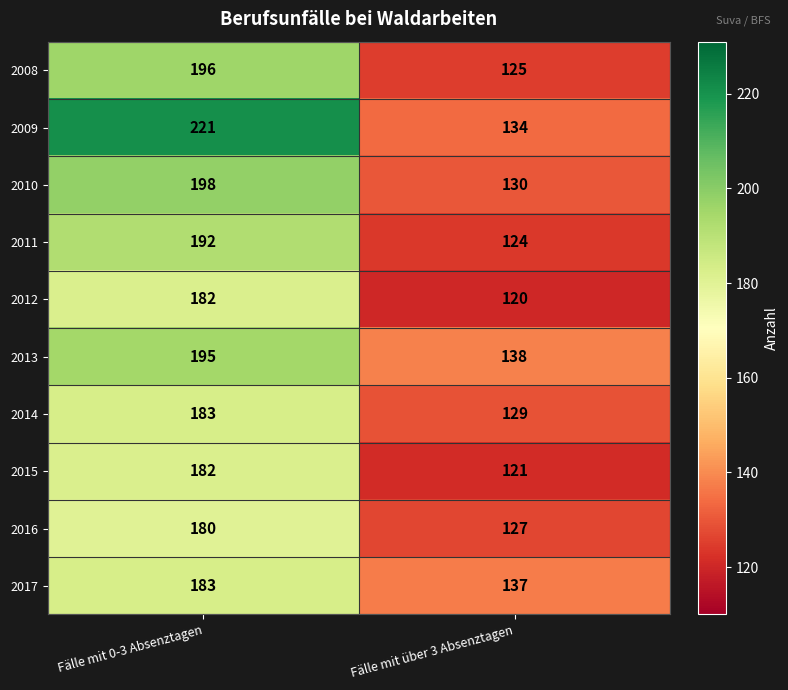

Where is 2016 nearest to the value 153?

Fälle mit über 3 Absenztagen